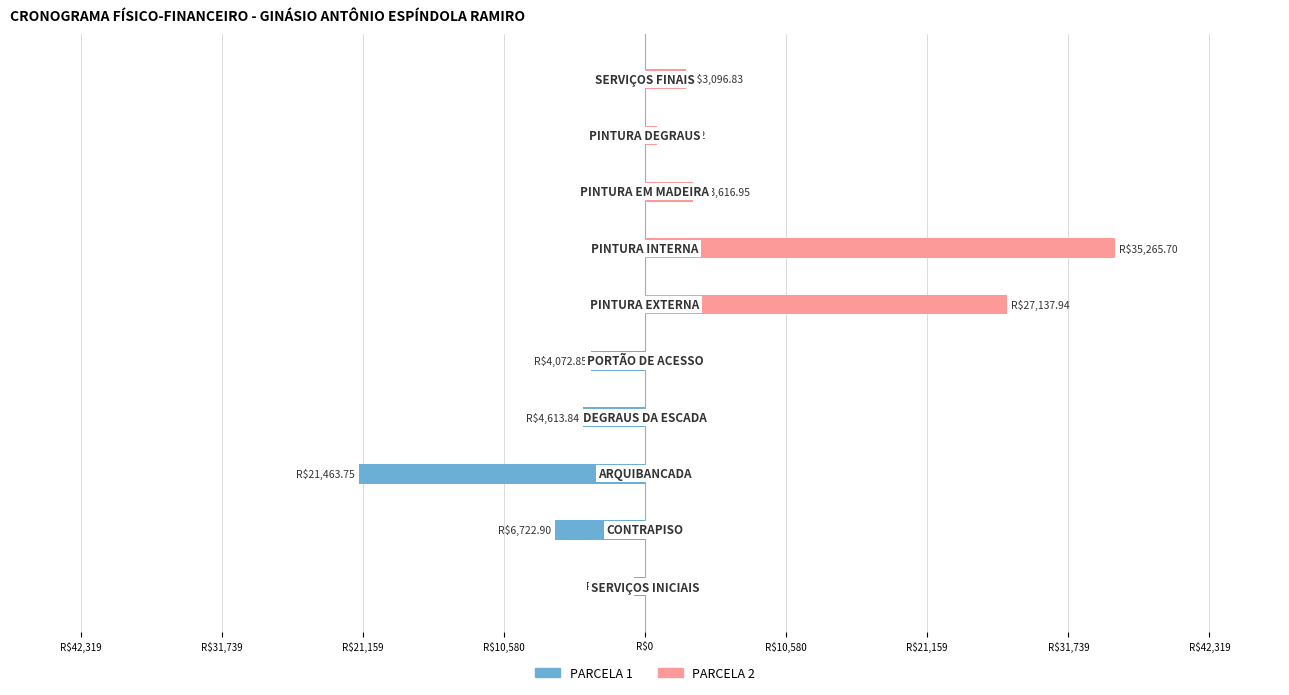

What is the sum of all PARCELA 2 values?

69989.2